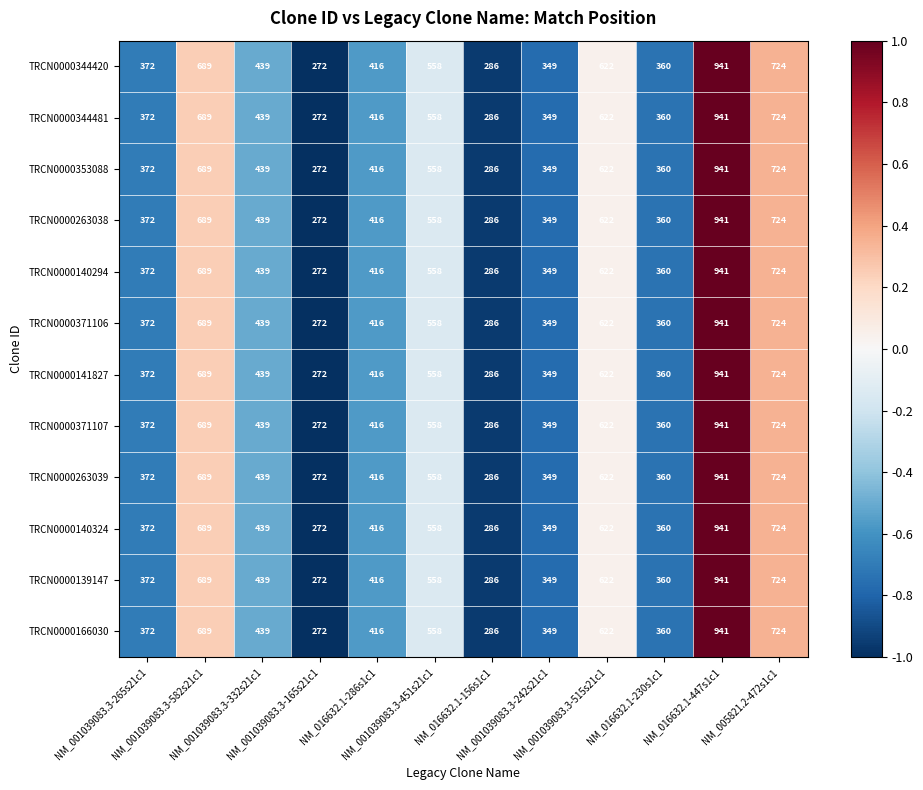

What is the average value of the TRCN0000141827 series?

502